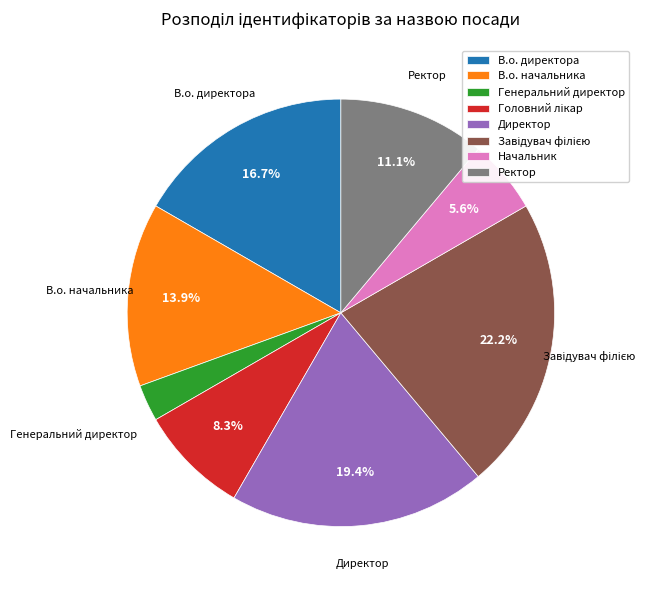

Is there a majority slice in this chart?

No